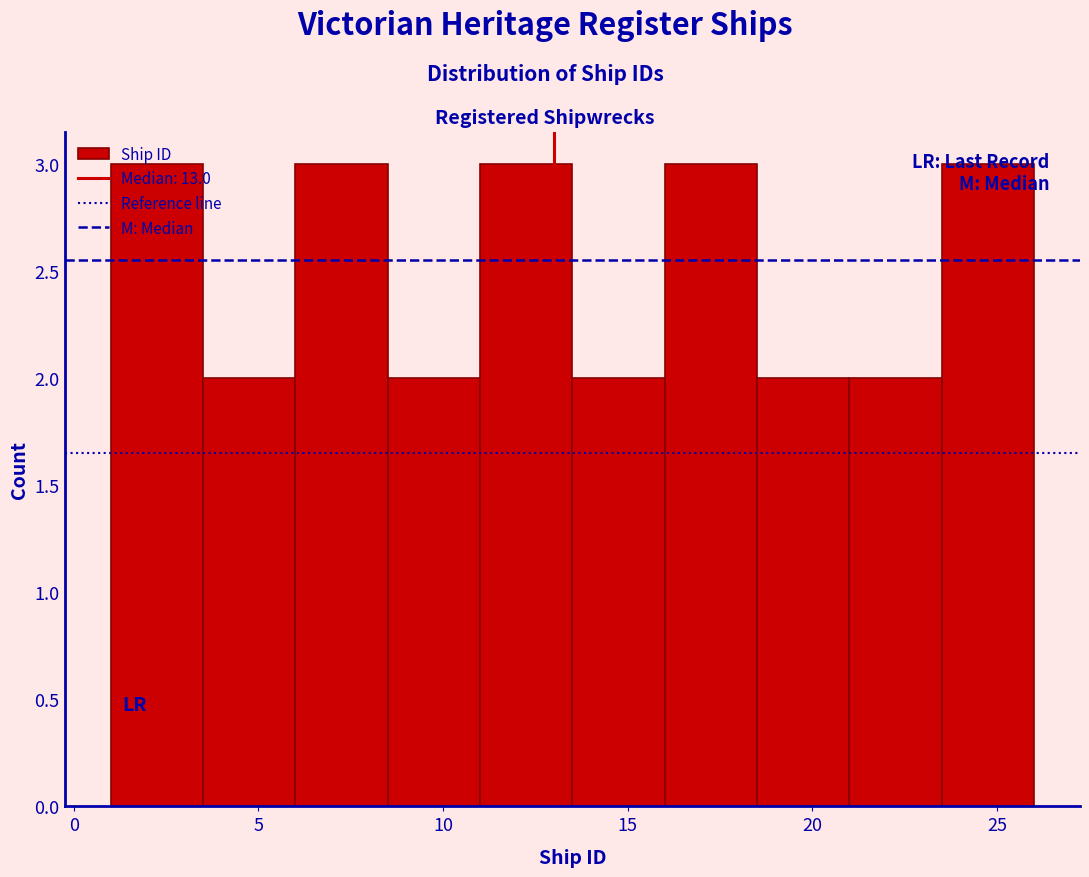

Reading left to right, transcribe this chart: for each bar, give the range it covers on the x-axis and its height. The values are not printed on the chart, so give them approximately, as read against the axis.

1.0 to 3.5: 3
3.5 to 6.0: 2
6.0 to 8.5: 3
8.5 to 11.0: 2
11.0 to 13.5: 3
13.5 to 16.0: 2
16.0 to 18.5: 3
18.5 to 21.0: 2
21.0 to 23.5: 2
23.5 to 26.0: 3